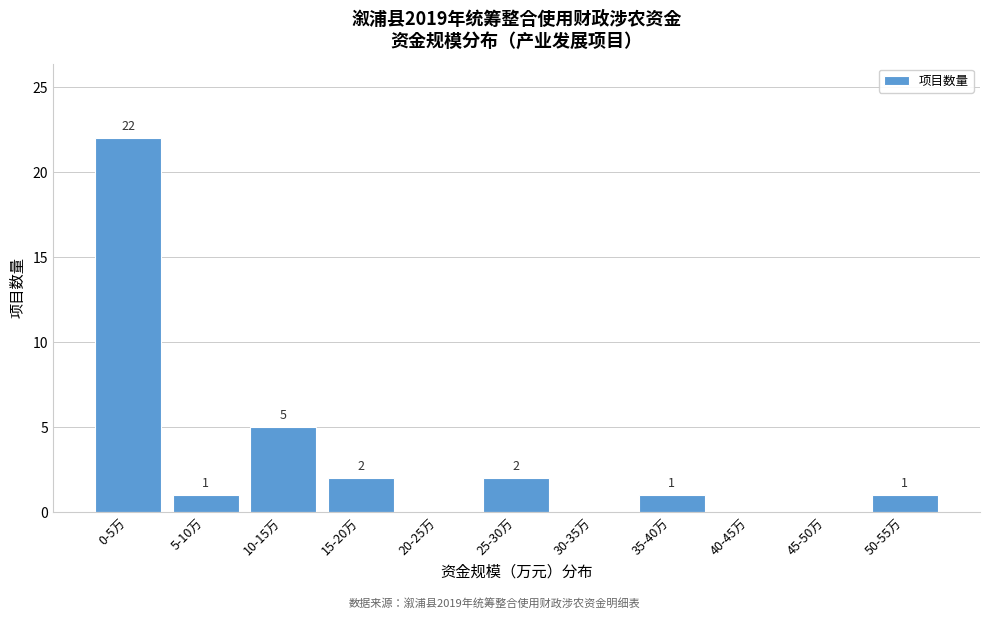

Reading left to right, extract all data points from this chart.

0-5万=22	5-10万=1	10-15万=5	15-20万=2	20-25万=0	25-30万=2	30-35万=0	35-40万=1	40-45万=0	45-50万=0	50-55万=1